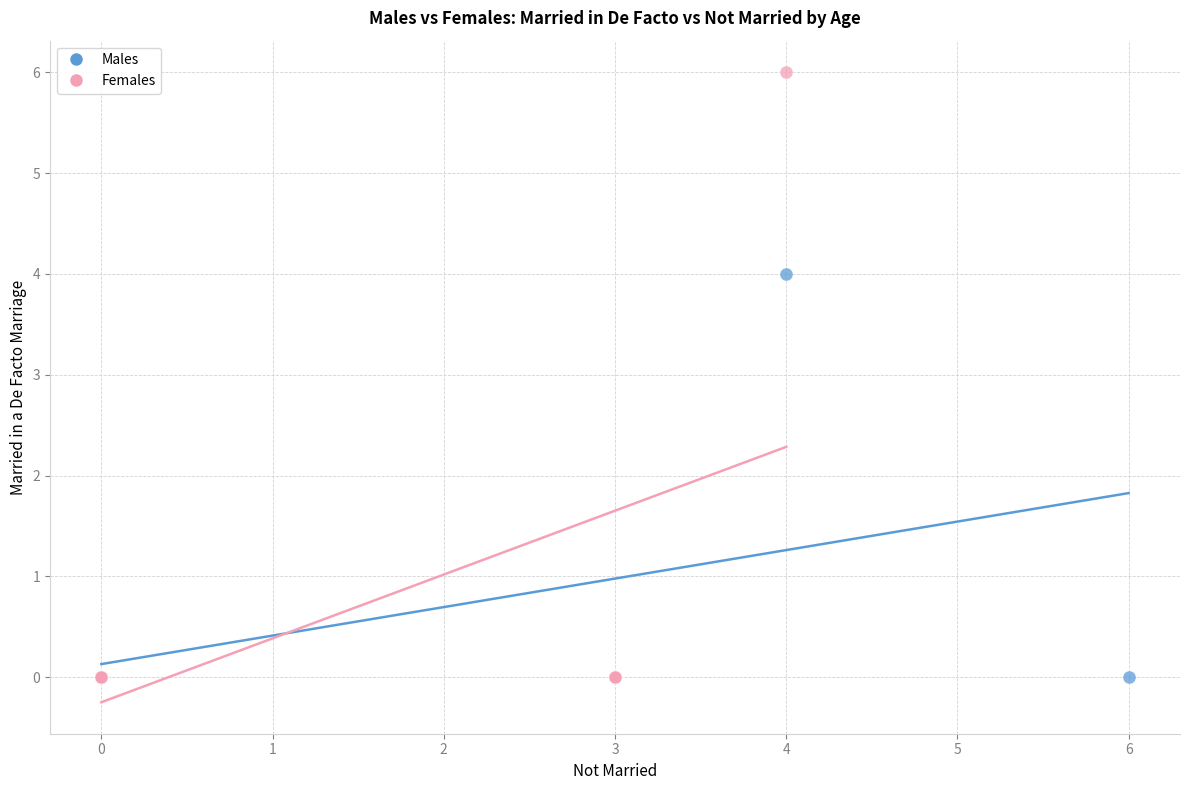

What are all the series names shown in the legend?

Males, Females